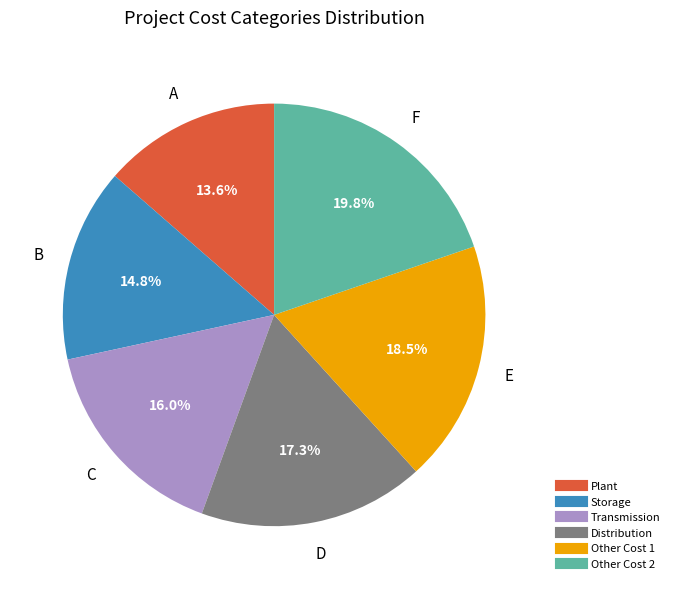

Is there any slice that represents more than half of the pie?

No